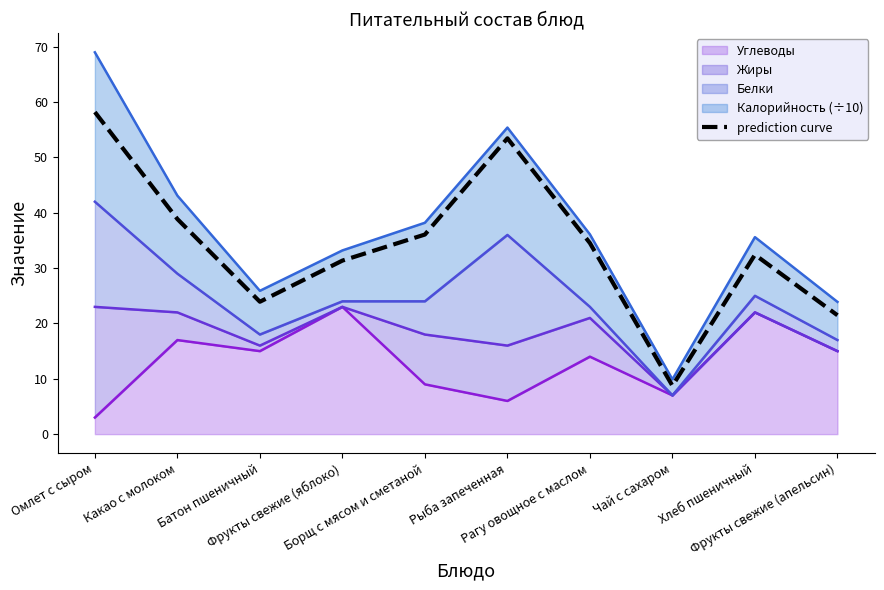

What is the ratio of the value at Какао с молоком to the value at Хлеб пшеничный?

1.2